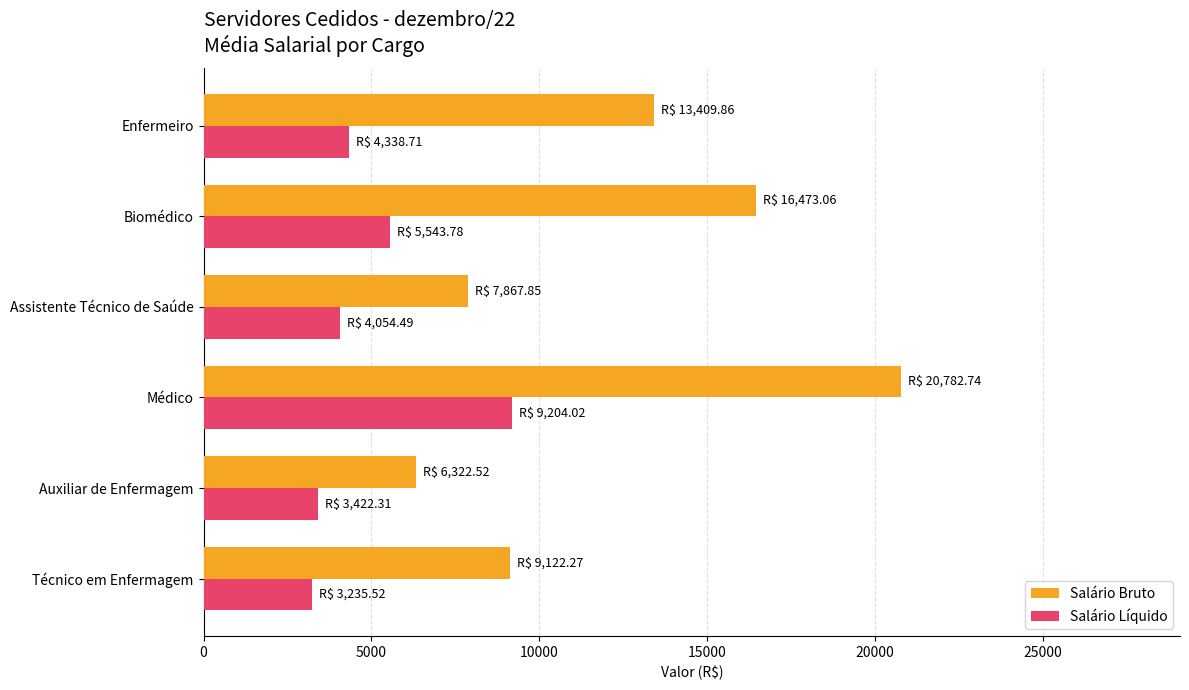

At which label is Salário Líquido closest to 6219?

Biomédico